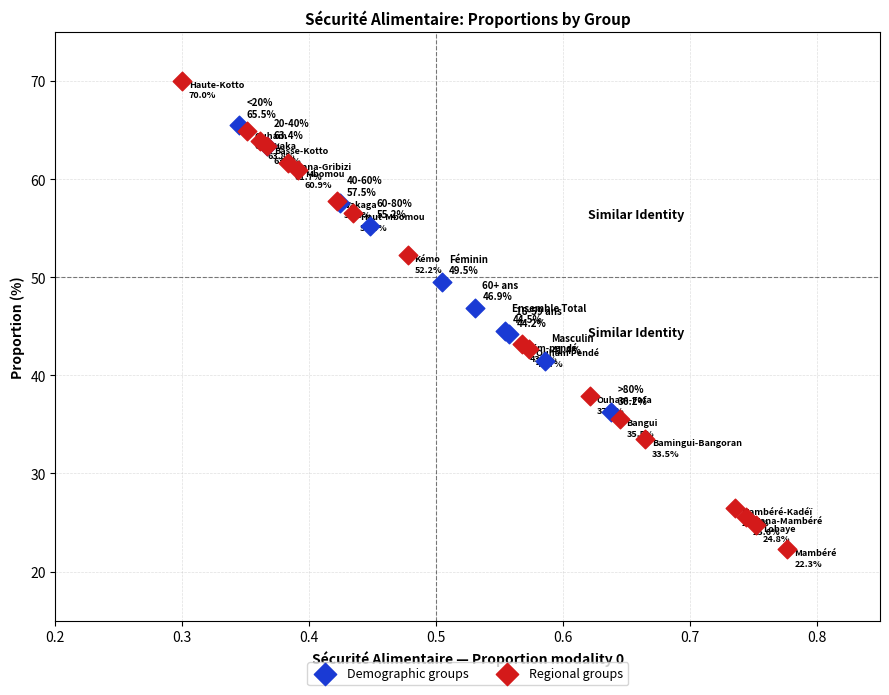

Which series has the largest Y range (max minus min)?

Regional groups